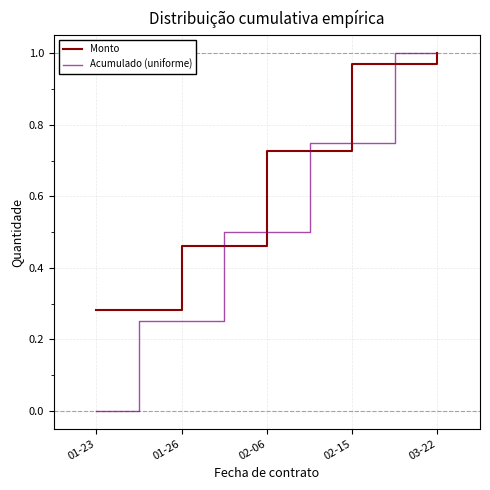

Which series has the largest range (max minus min)?

Acumulado (uniforme)